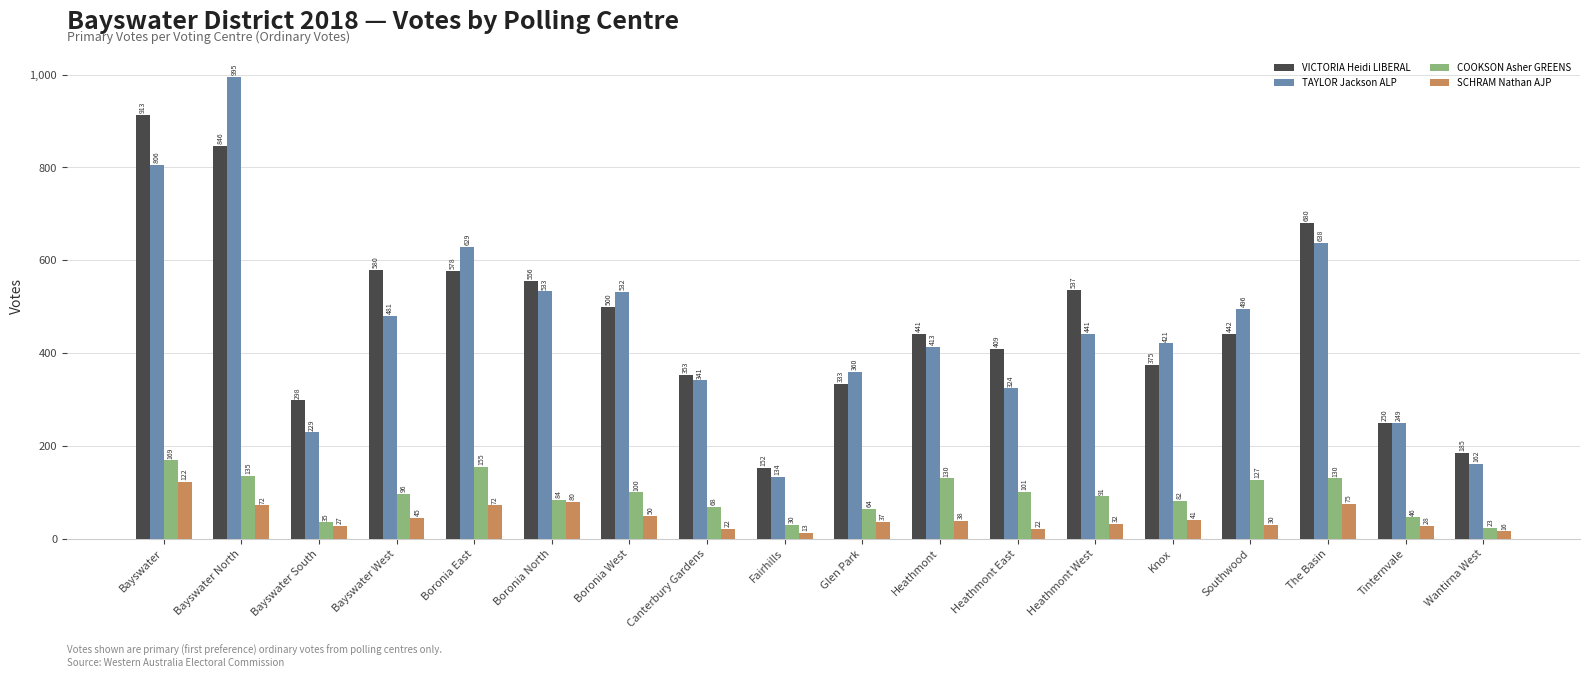

What is the label of the 1st bar from the left?

Bayswater